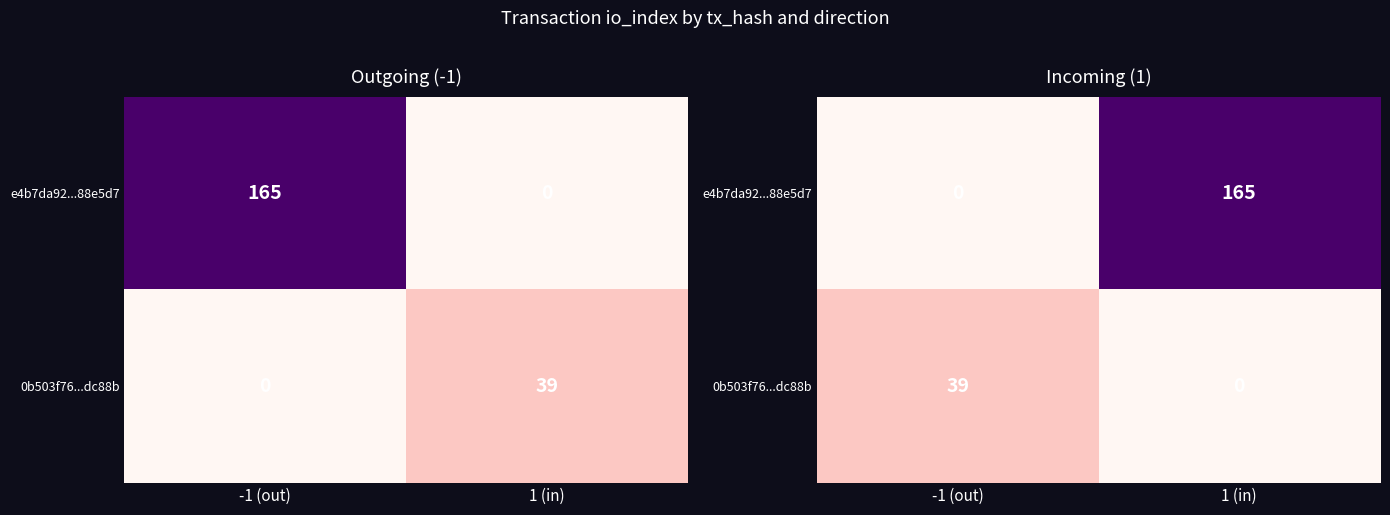

Between -1 (out) and 1 (in), which is larger?

1 (in)